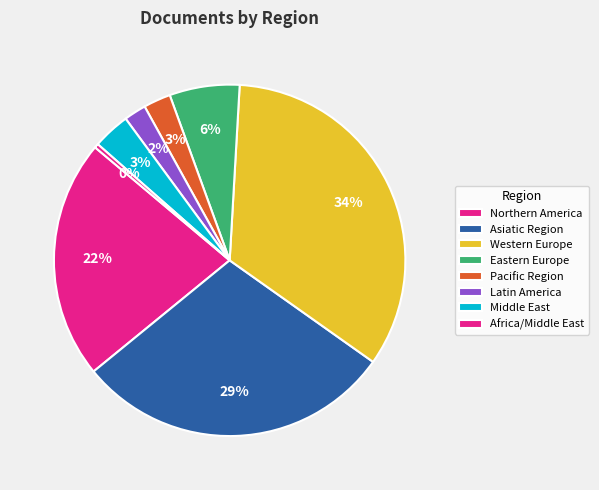

Does any single category account for the majority?

No